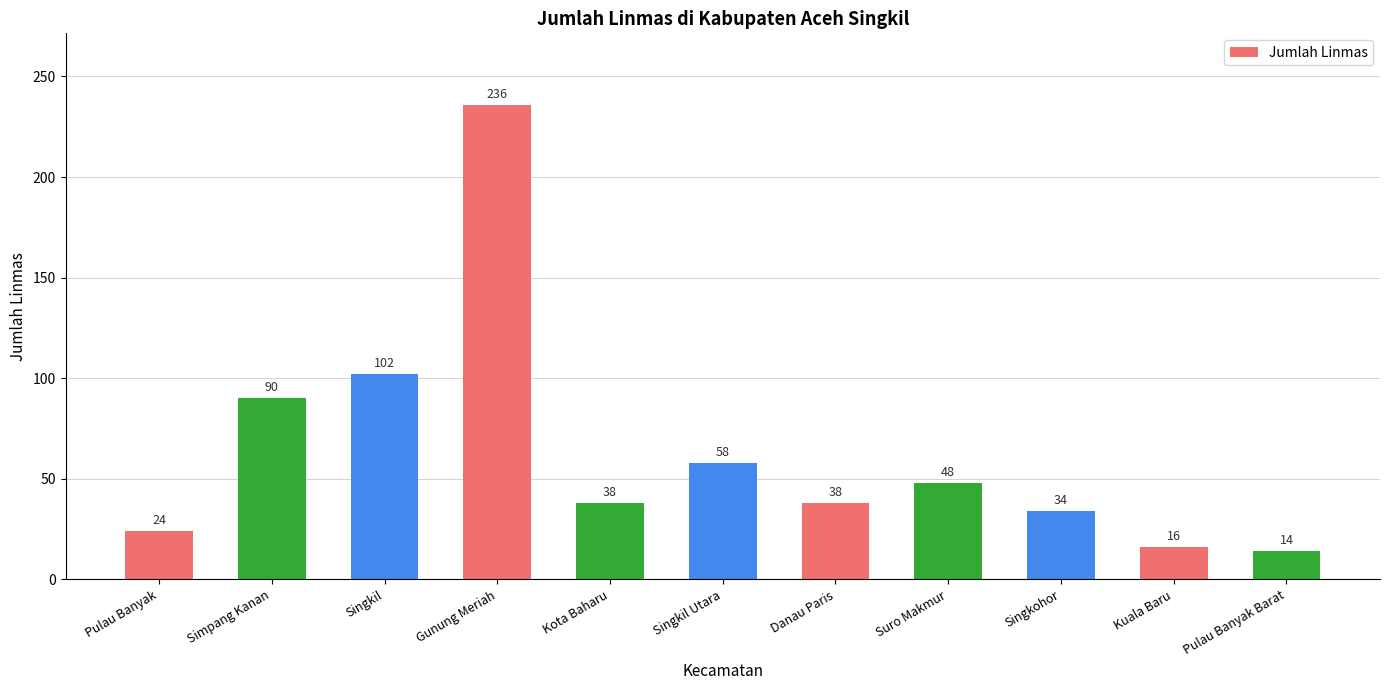

What is the difference between the maximum and second lowest values?

220